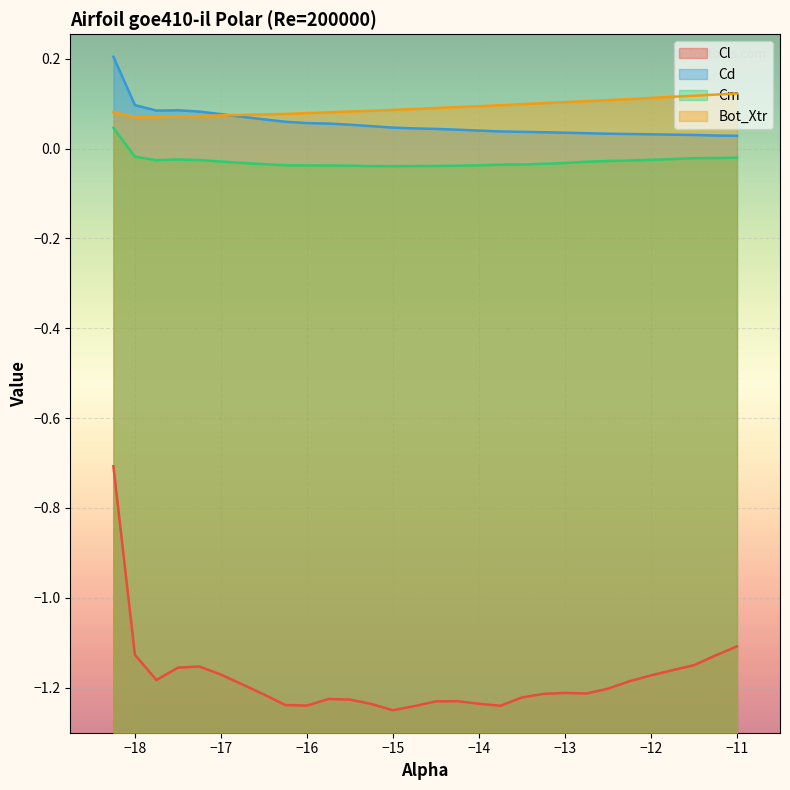

True or false: Cm and Cl cross at least once.

False